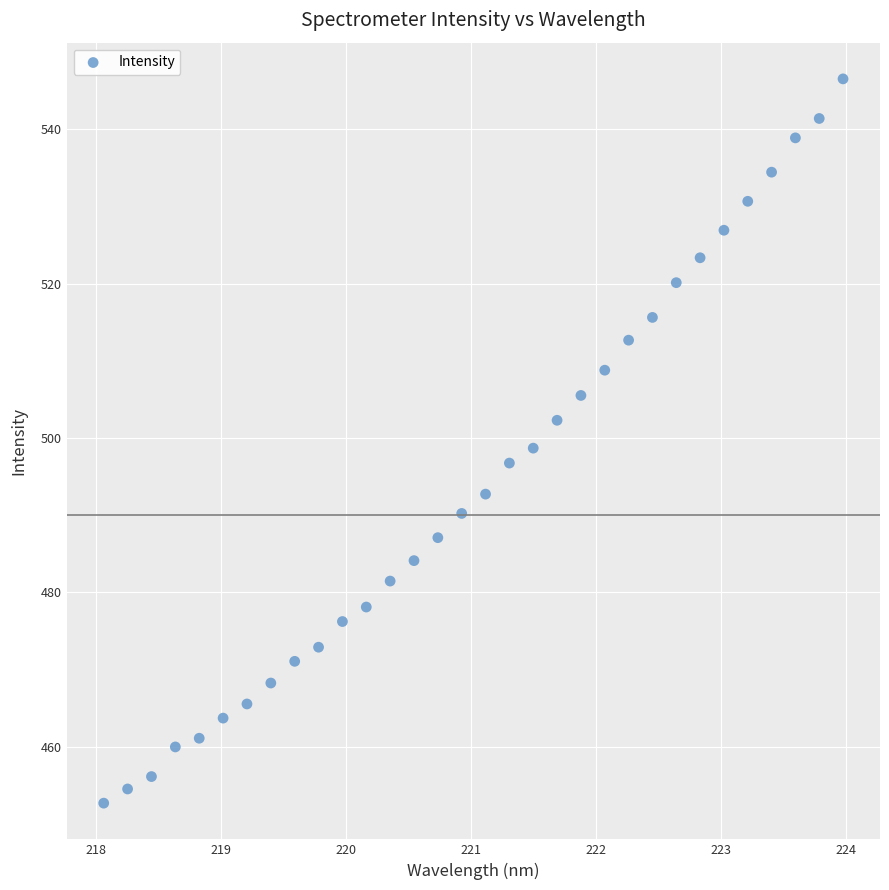

What is the range of X values (max minus min)?

5.9